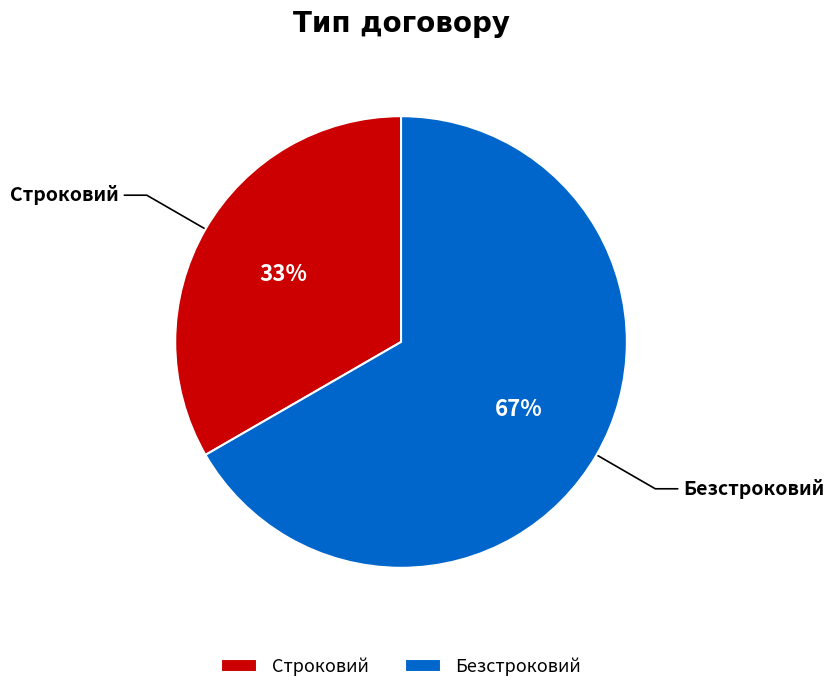

What is the ratio of the value at Строковий to the value at Безстроковий?

0.5